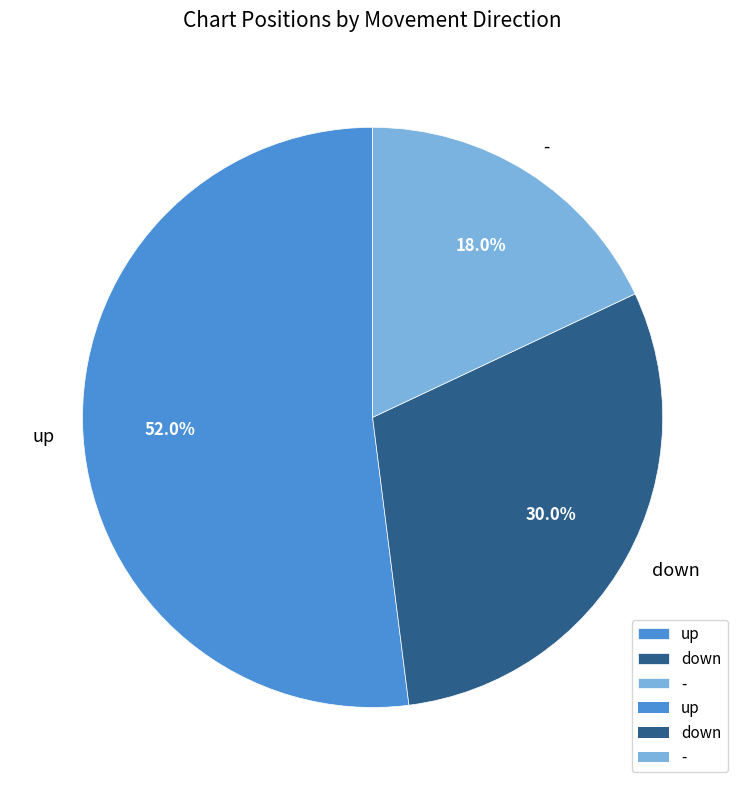

What is the total percentage of down and -?

48.0%